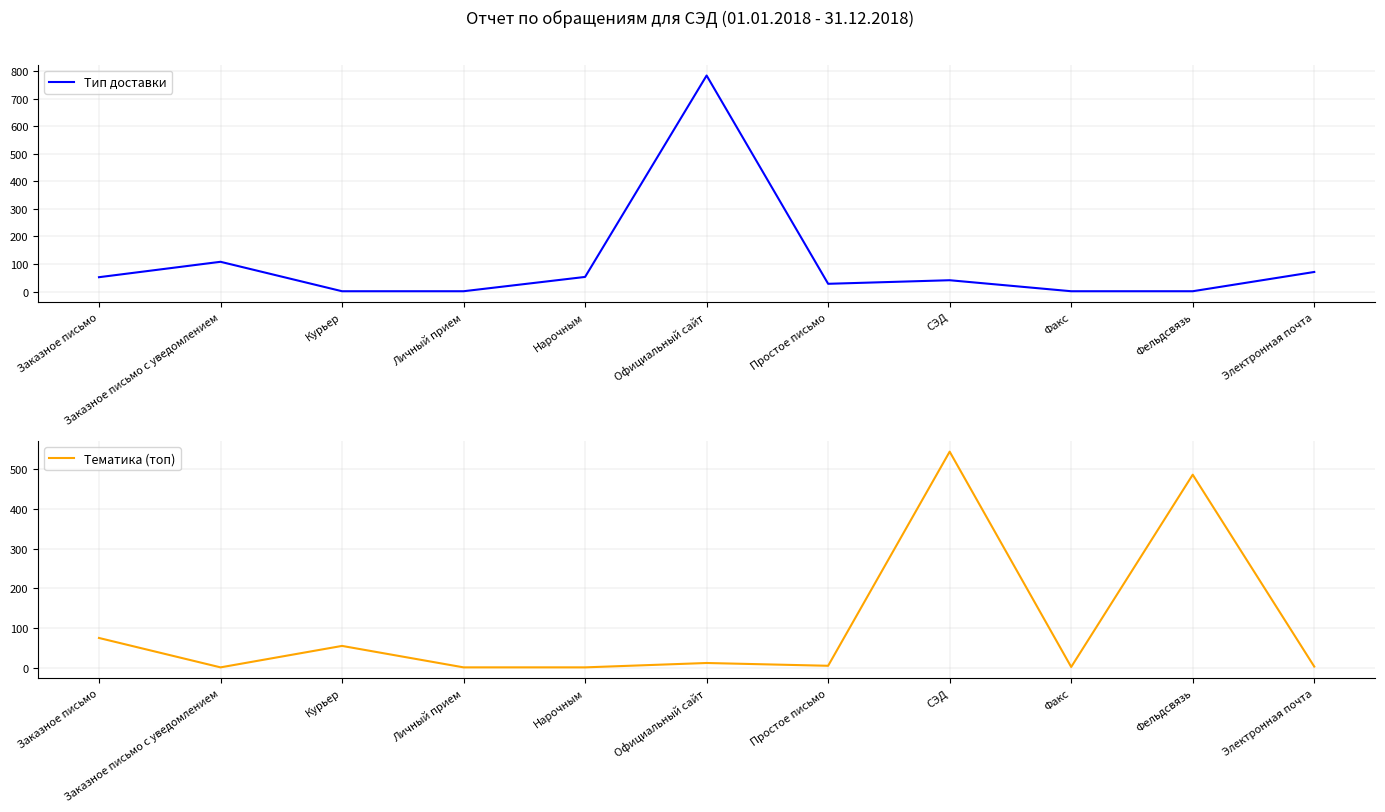

What is the spread (max minus min) of values at Курьер?

54